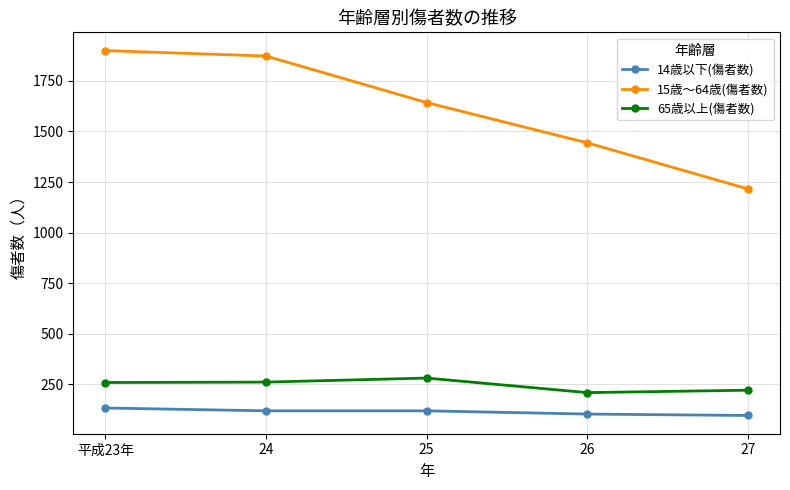

Which series has the widest spread of values?

15歳～64歳(傷者数)